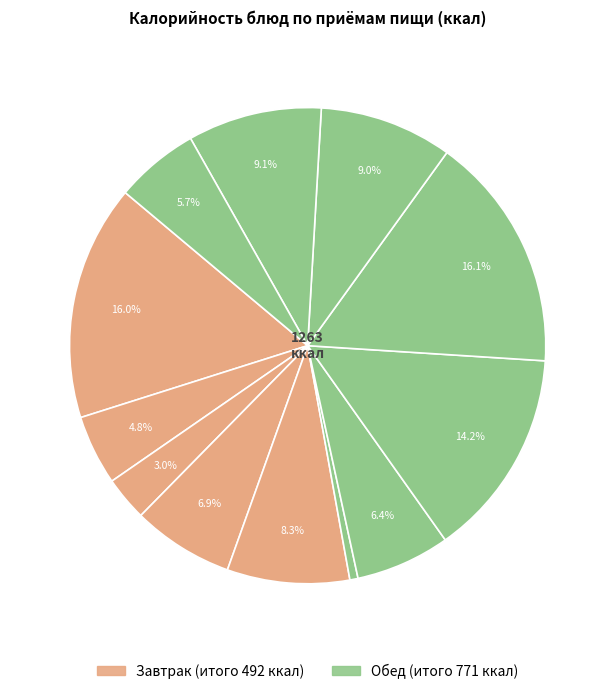

How many slices are in this pie chart?

12